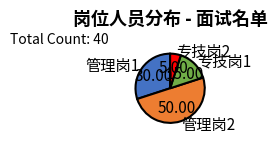

Is it true that 专技岗1 is 9% of the pie?

False